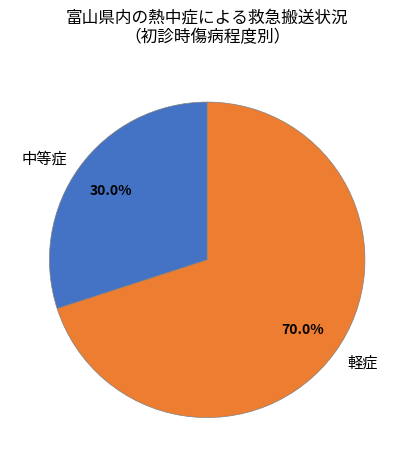

Which slice is the largest?

軽症